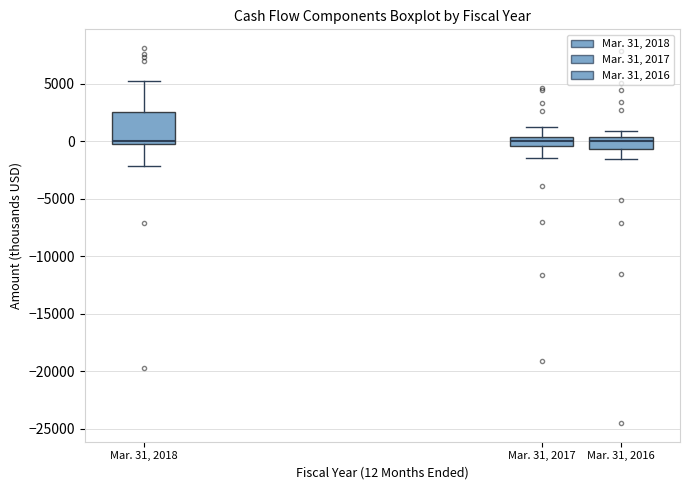

Which box is the tallest, from its lower edge to its upper edge?

Mar. 31, 2018